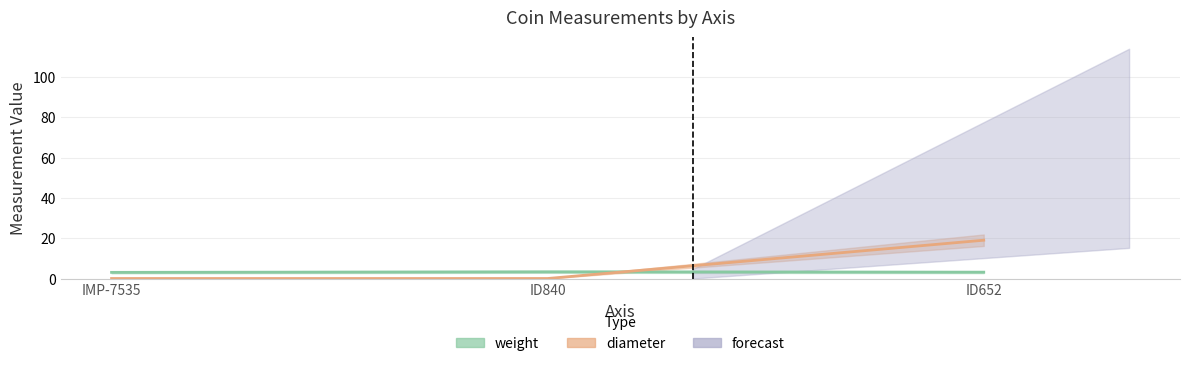

True or false: diameter has a value of 19.0 at ID652.

True